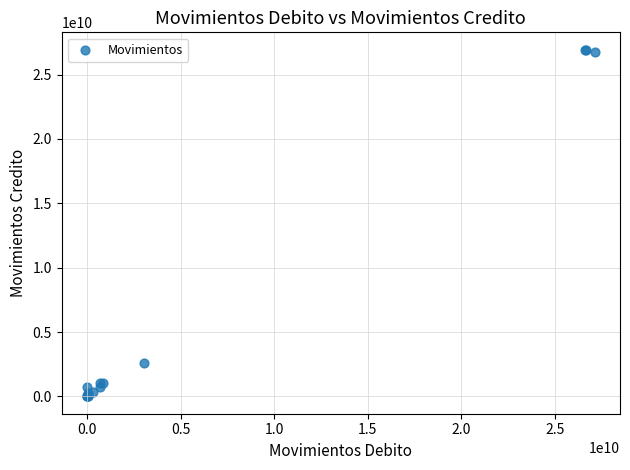

What Y value in the scatter plot is closest to 13469028760?

2580319139.2